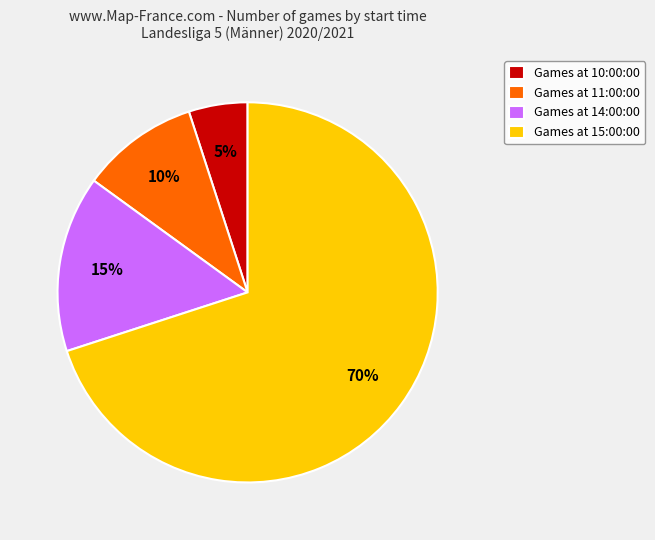

Count the number of slices in the pie.

4